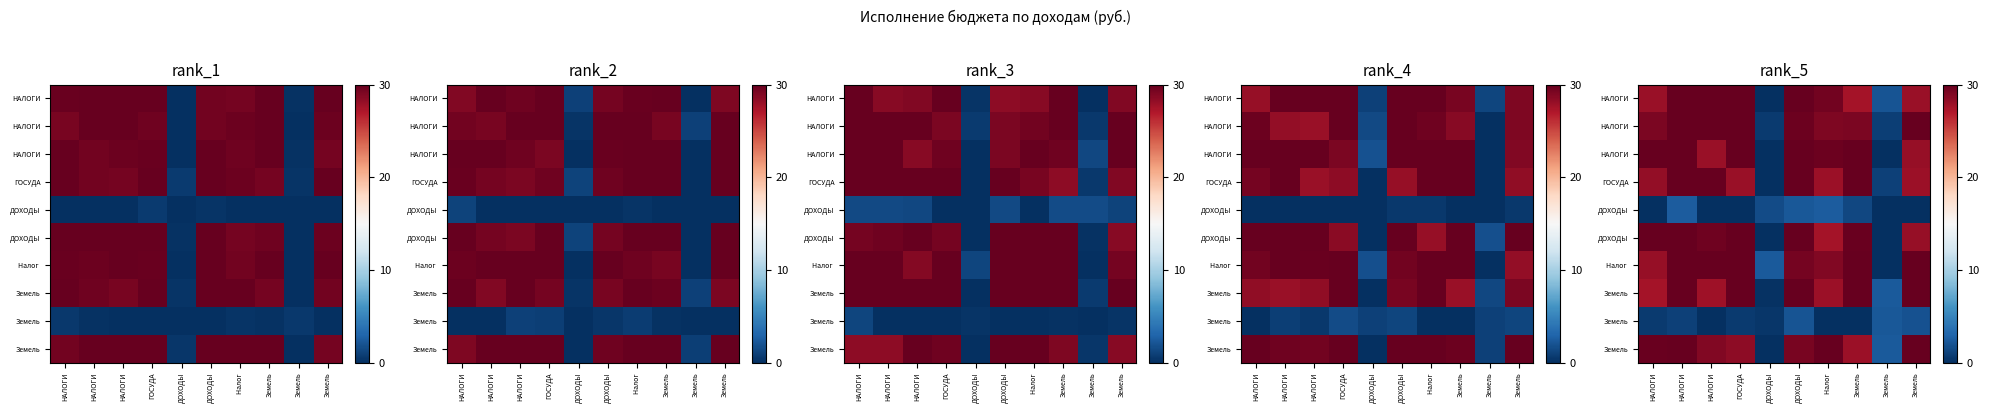

What is the maximum value shown in the chart?

30.0